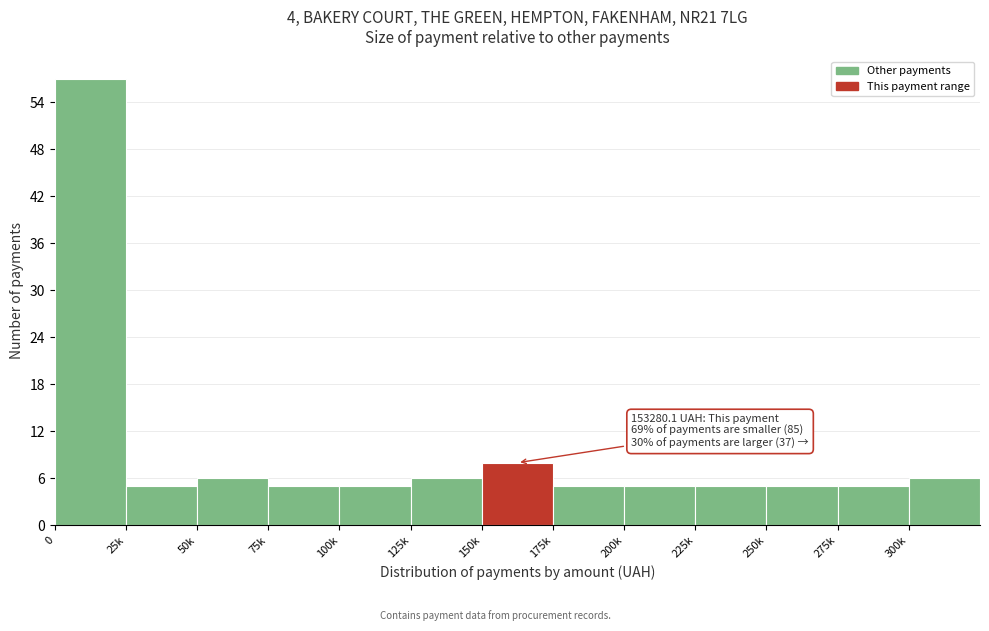

Reading left to right, transcribe all the data shown in this chart.

57	5	6	5	5	6	8	5	5	5	5	5	6